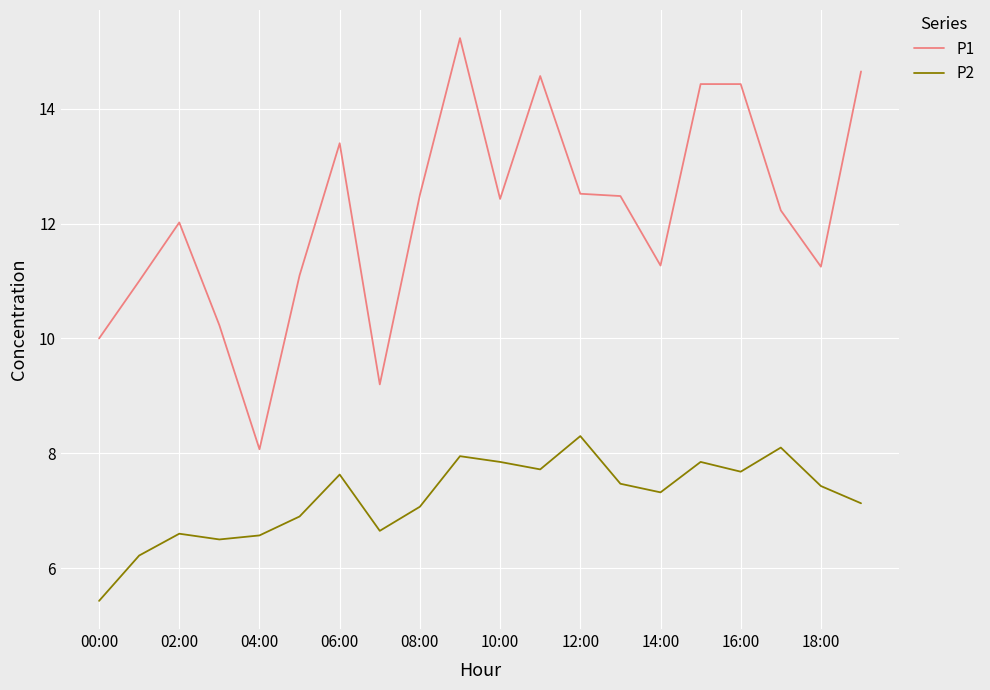

At how many categories does at least one series exceed 6?

20